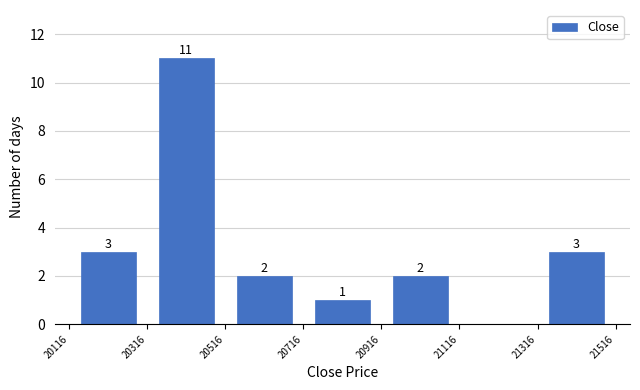

Which range on the x-axis has the tallest bar?

20316 to 20516